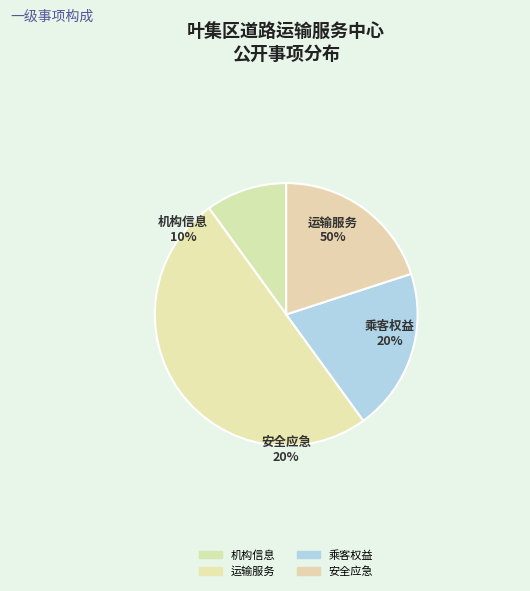

The 安全应急 slice represents 33% of the pie. True or false?

False